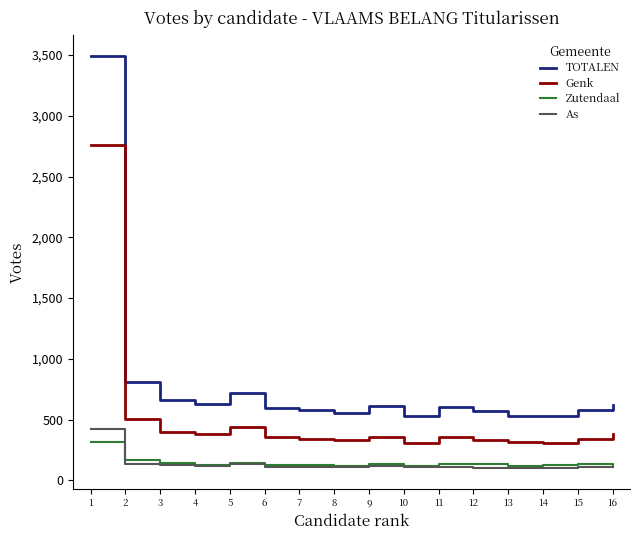

Which series has the widest spread of values?

TOTALEN